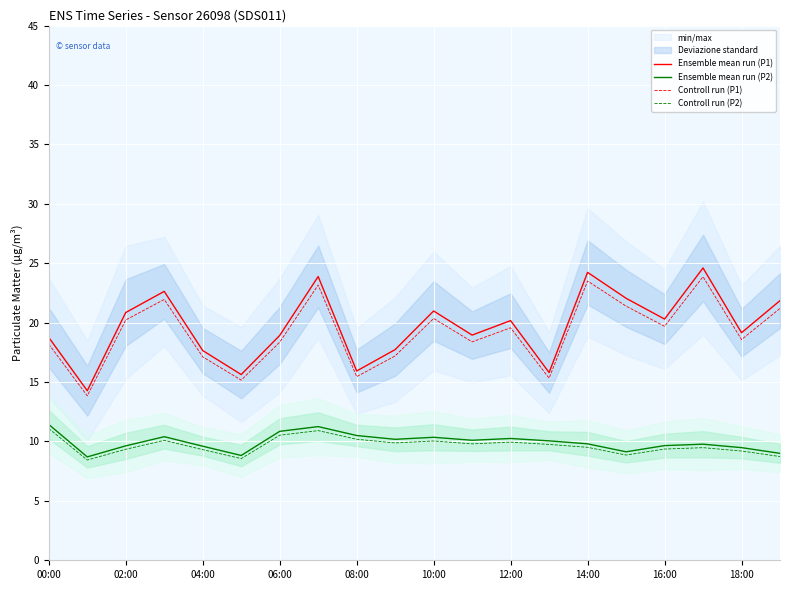

Is the value of Controll run (P1) at 14:00 greater than the value of Ensemble mean run (P2) at 10:00?

Yes